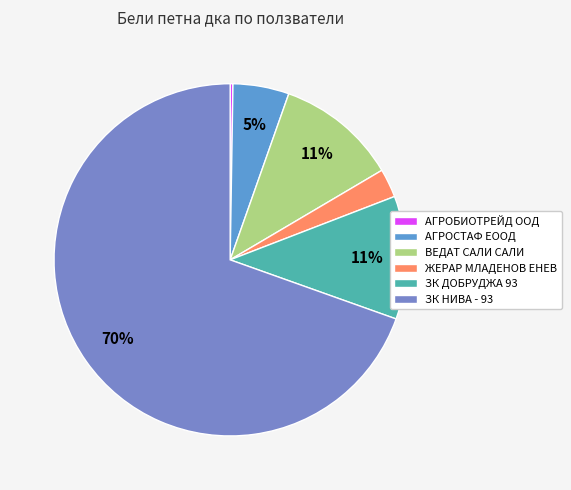

Which category has the biggest portion of the pie?

ЗК НИВА - 93